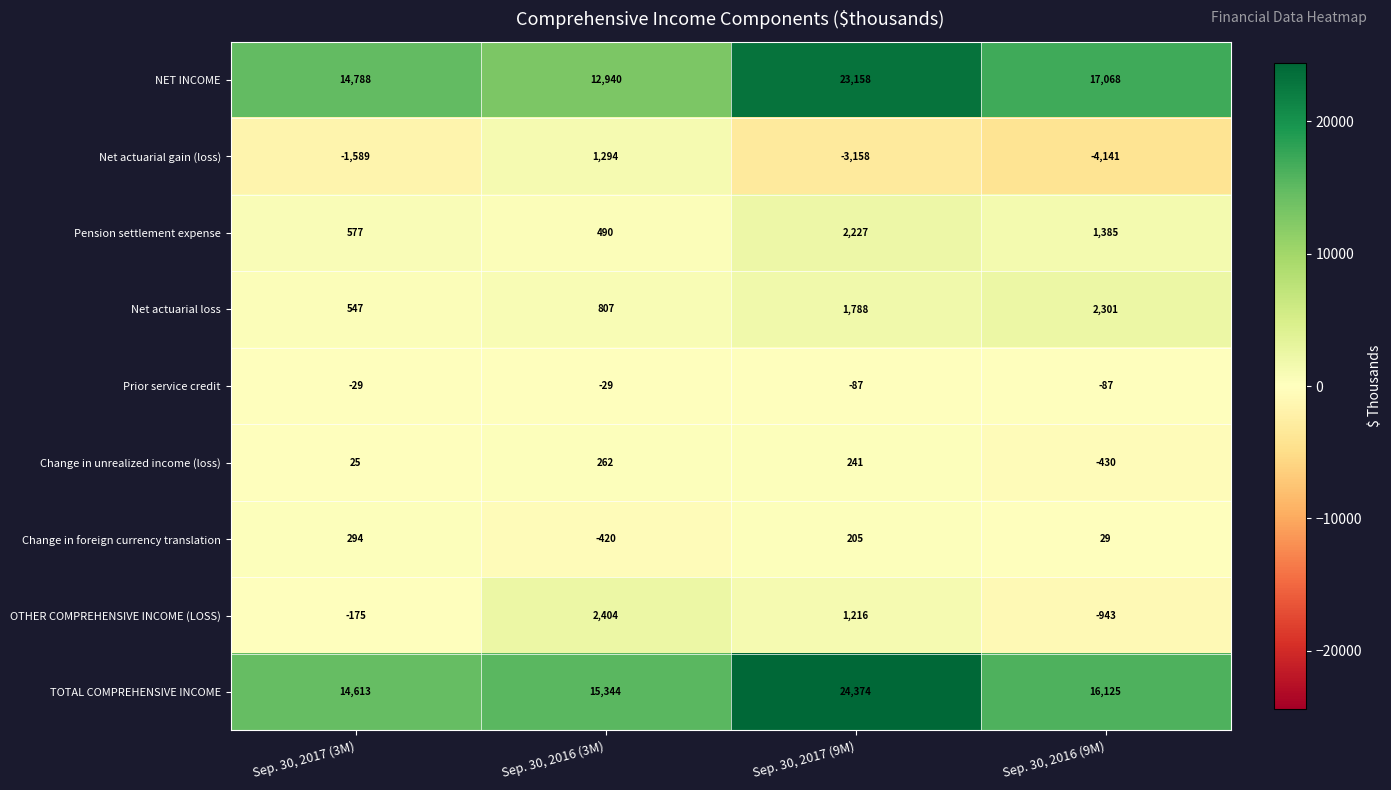

What is the sum of the Net actuarial gain (loss) values at Sep. 30, 2016 (3M) and Sep. 30, 2017 (3M)?

-295